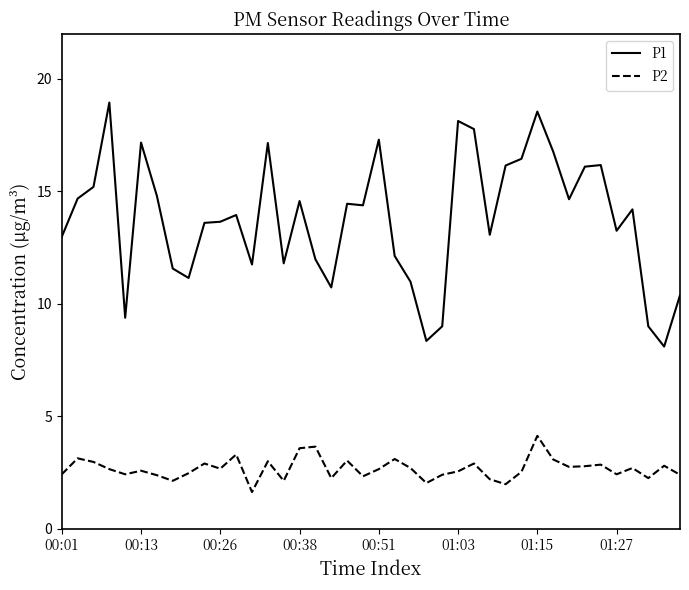

What is the highest value of the P2 series?

4.1